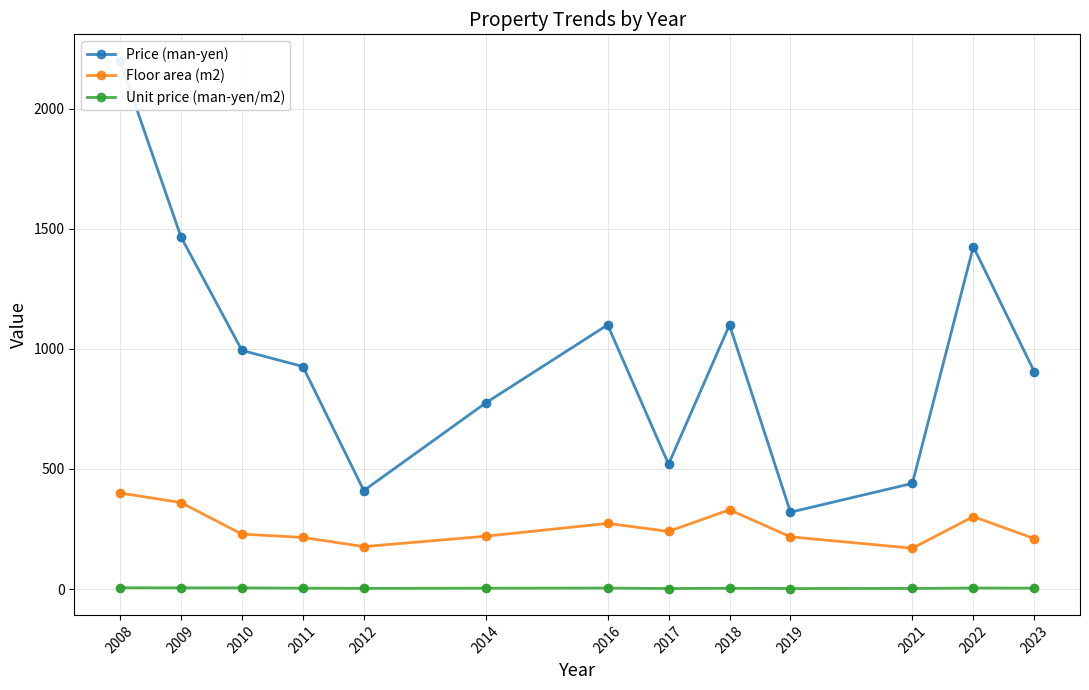

Is the value of Floor area (m2) at 2008 greater than the value of Unit price (man-yen/m2) at 2010?

Yes